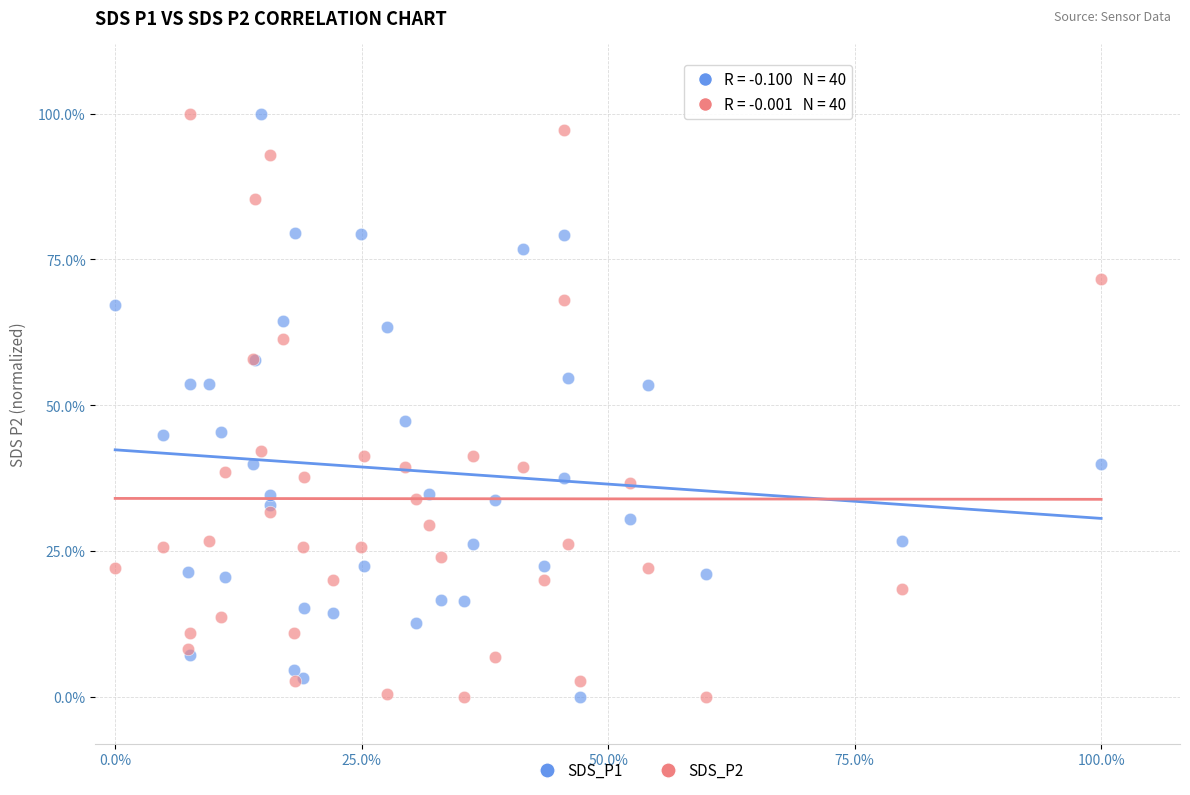

What are all the series names shown in the legend?

SDS_P1, SDS_P2